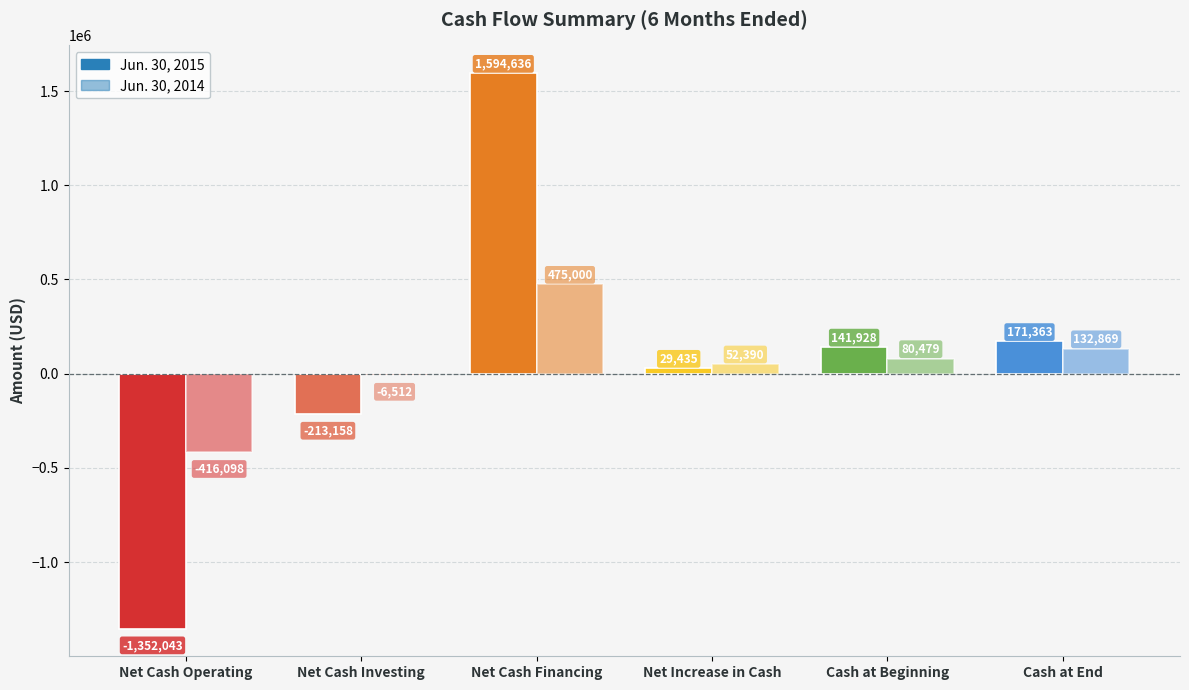

Reading left to right, what are all the values shown in this chart?

Jun. 30, 2015: Net Cash Operating=-1352043	Net Cash Investing=-213158	Net Cash Financing=1594636	Net Increase in Cash=29435	Cash at Beginning=141928	Cash at End=171363
Jun. 30, 2014: Net Cash Operating=-416098	Net Cash Investing=-6512	Net Cash Financing=475000	Net Increase in Cash=52390	Cash at Beginning=80479	Cash at End=132869